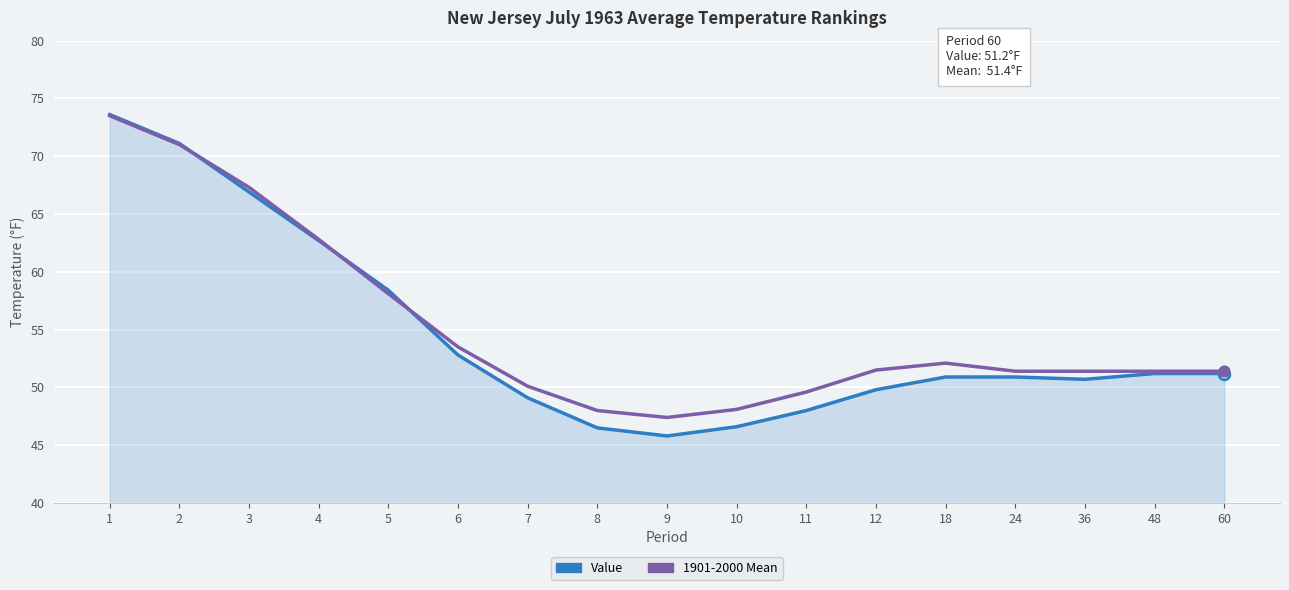

At how many categories does at least one series exceed 53?

6